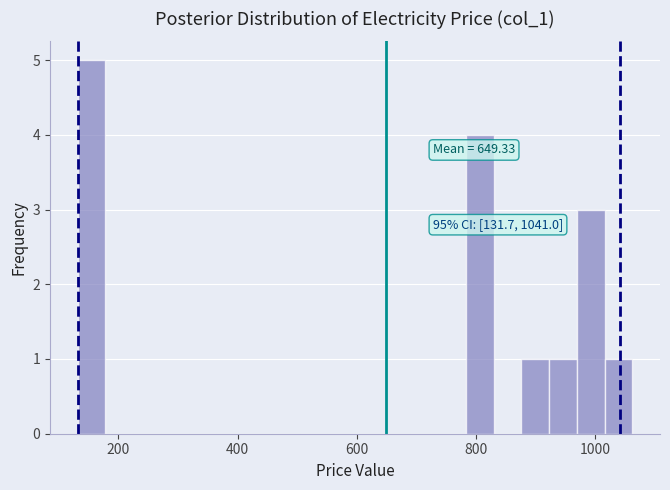

Read against the x-axis, roughly where is the centre of the tallest bar?

160